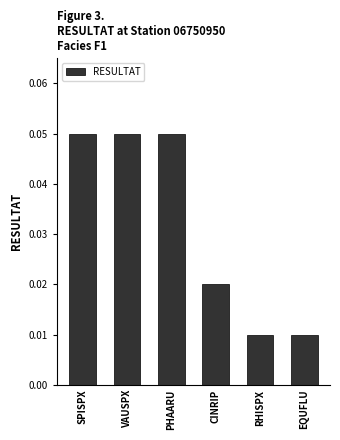

Count the values in the range 0 to 1.

6